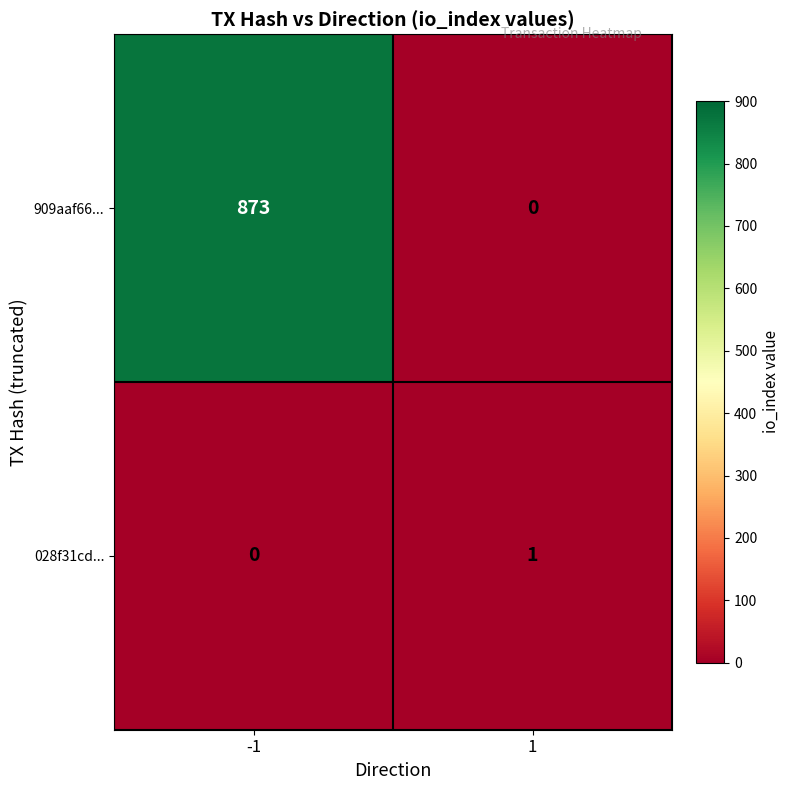

How many distinct data groups are displayed?

2